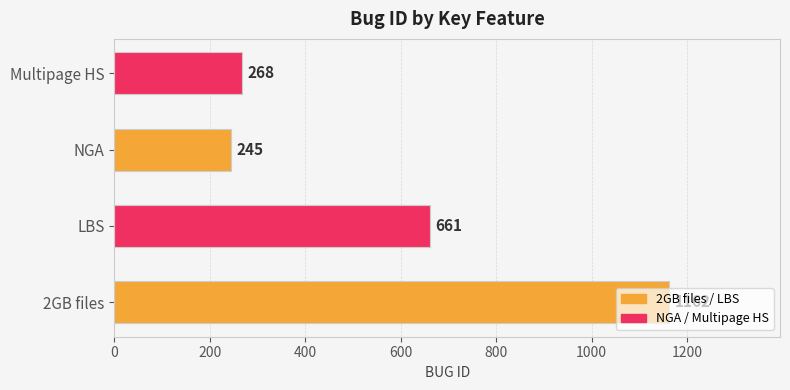

The chart shows a value of 883 at LBS. True or false?

False